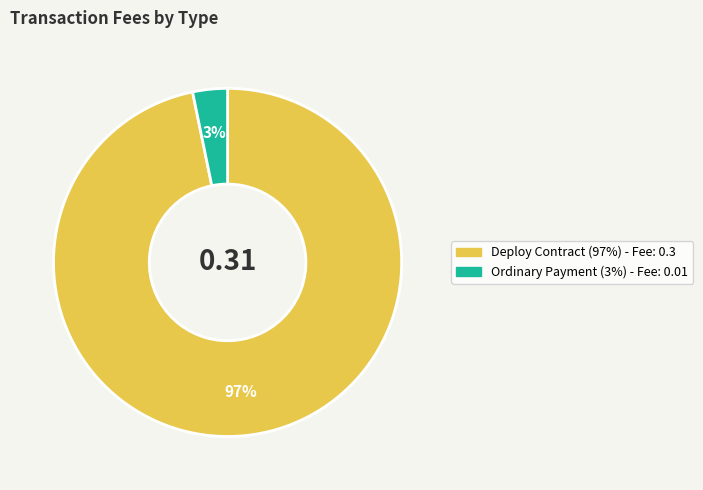

Rank the categories by value from highest to lowest.

Deploy Contract, Ordinary Payment